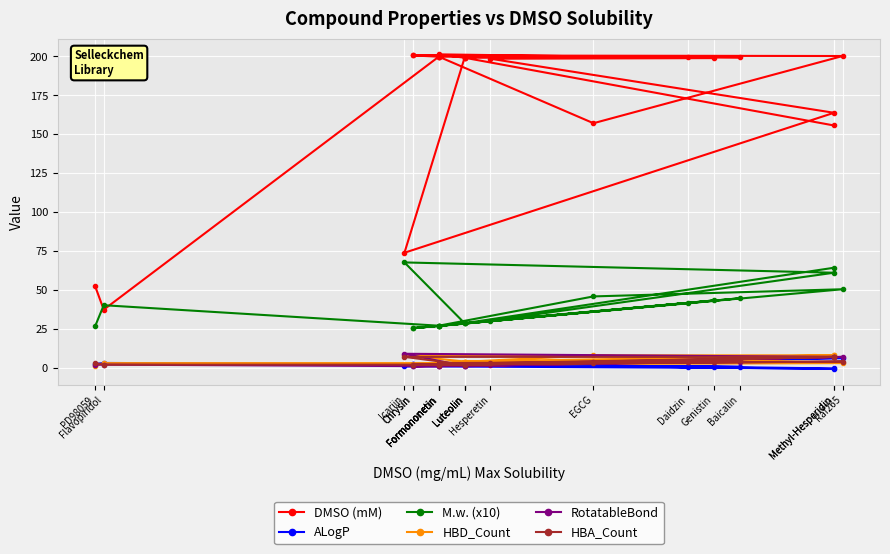

What is the difference between the RotatableBond values at Flavopiridol and Daidzin?

2.0